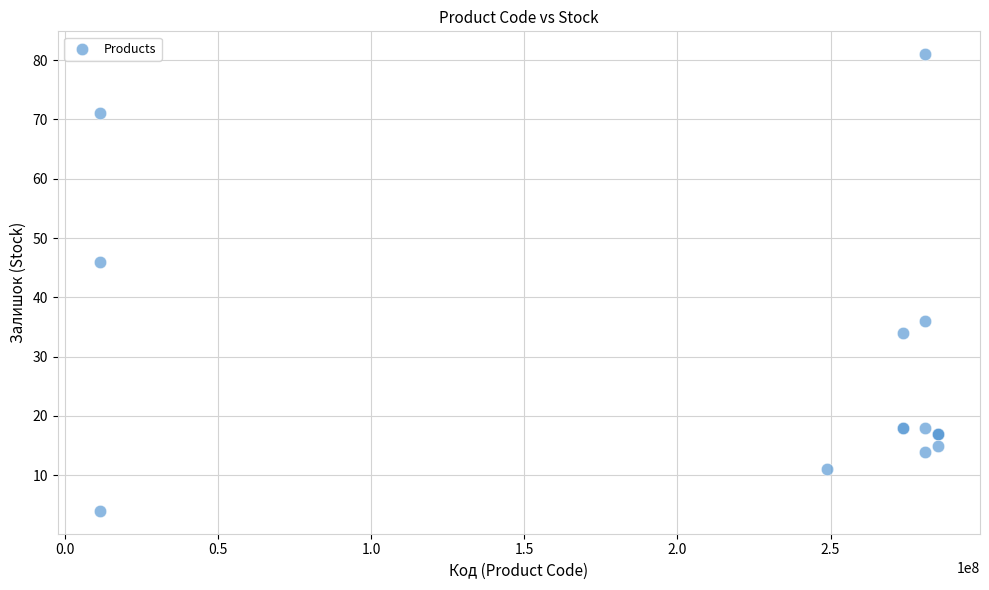

What Y value in the scatter plot is closest to 42?

46